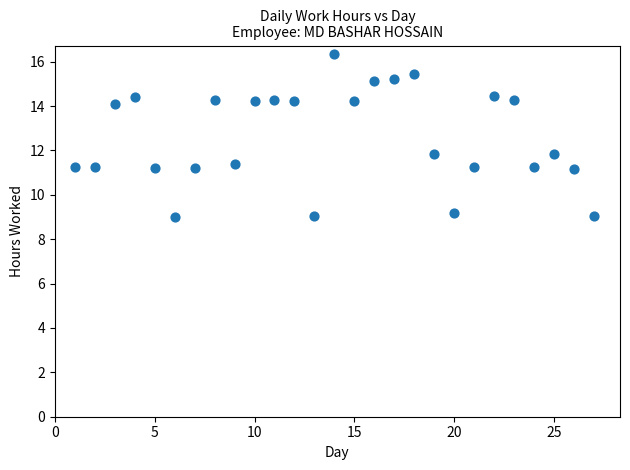

What is the range of X values (max minus min)?

26.0